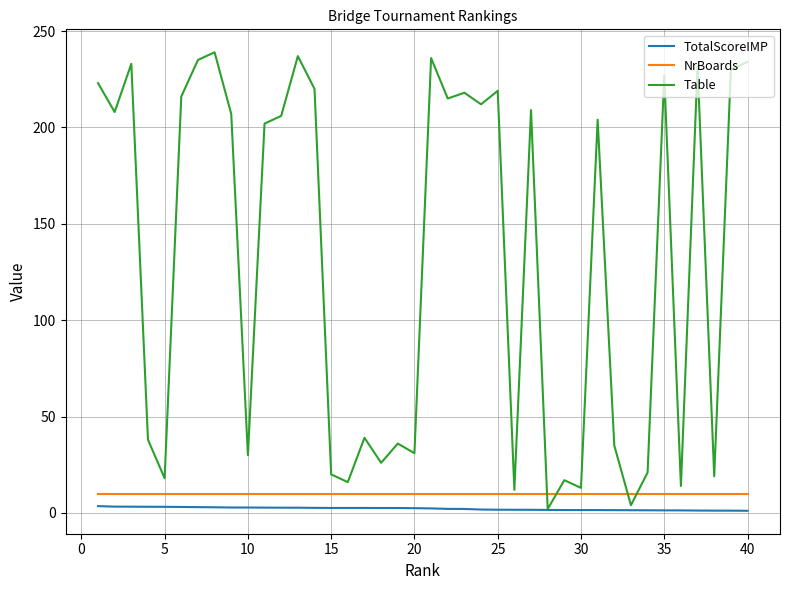

Which series has the largest range (max minus min)?

Table